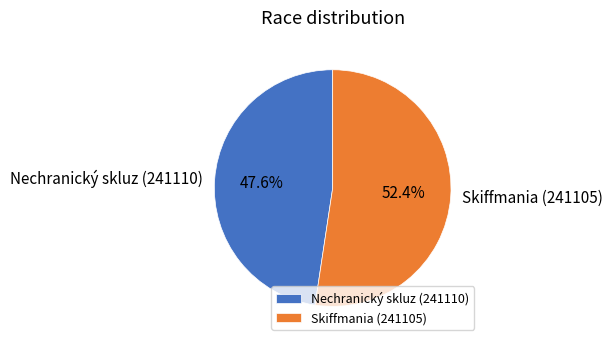

What percentage is the Nechranický skluz (241110) slice, to the nearest percent?

48%